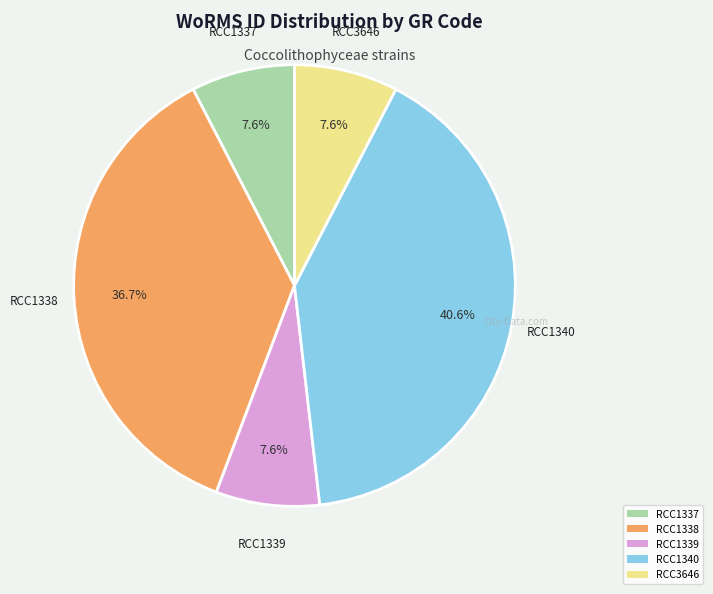

How many segments does this pie chart have?

5